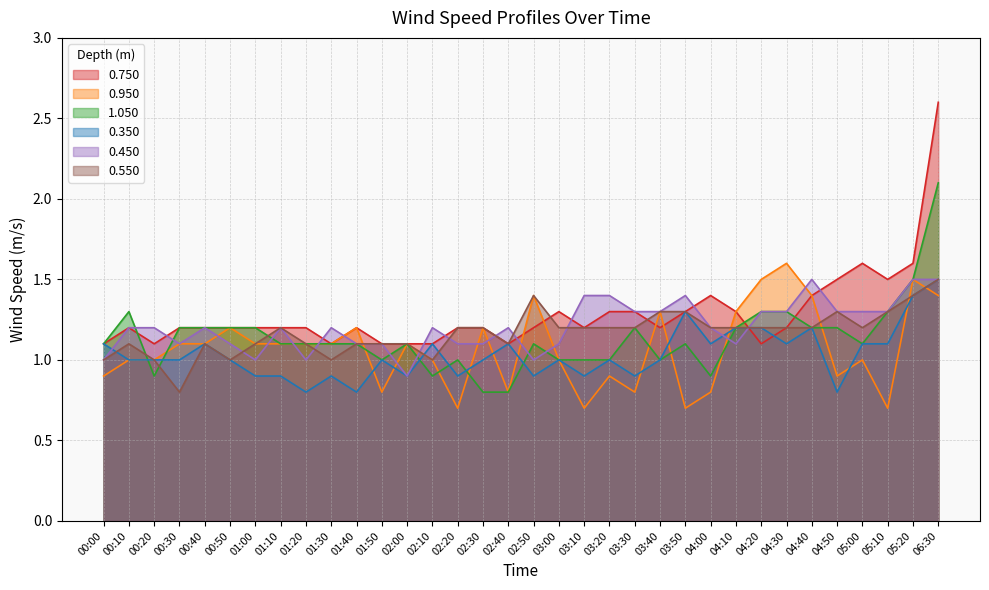

What is the smallest value displayed?

0.7